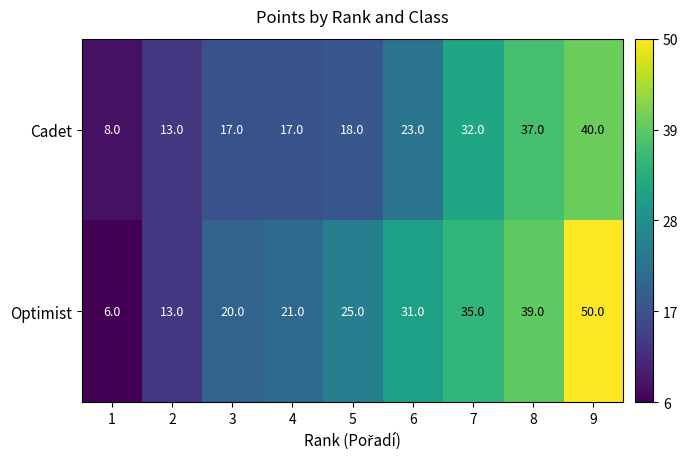

Which series has the largest total across all categories?

Optimist